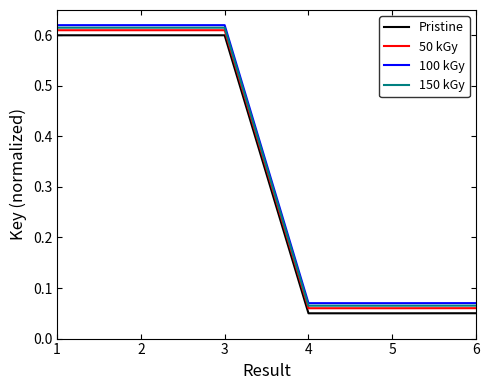

How many lines are shown in the chart?

4